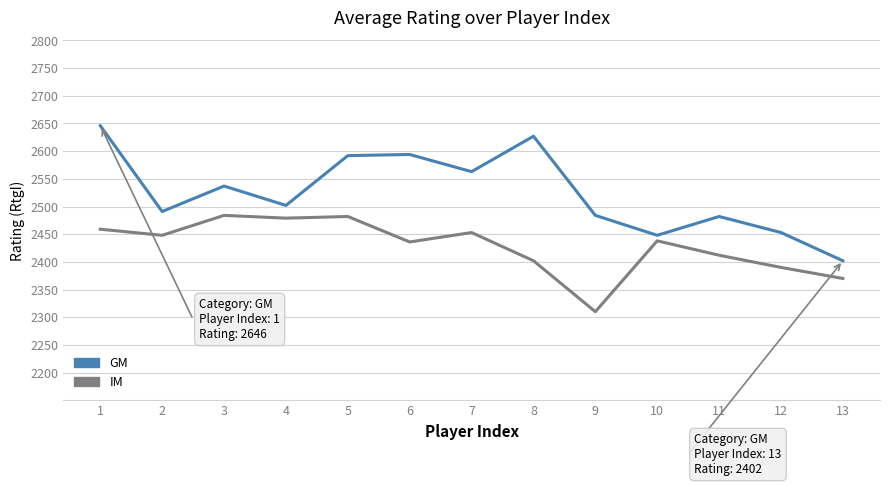

What is the total value across all series at 2?

4939